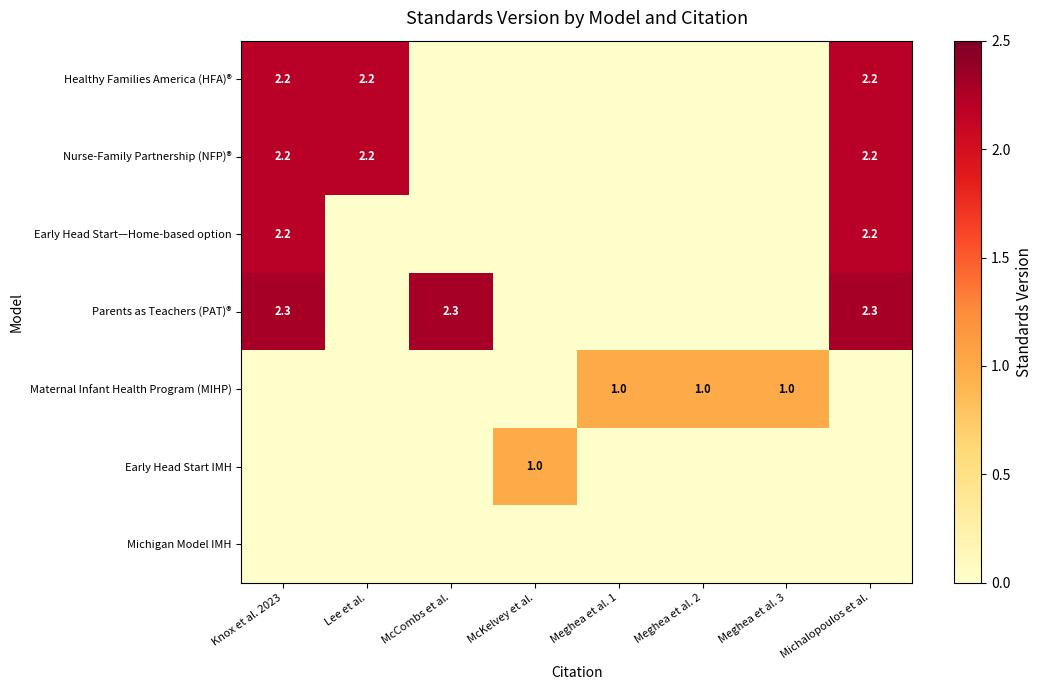

How many series are shown in this chart?

7